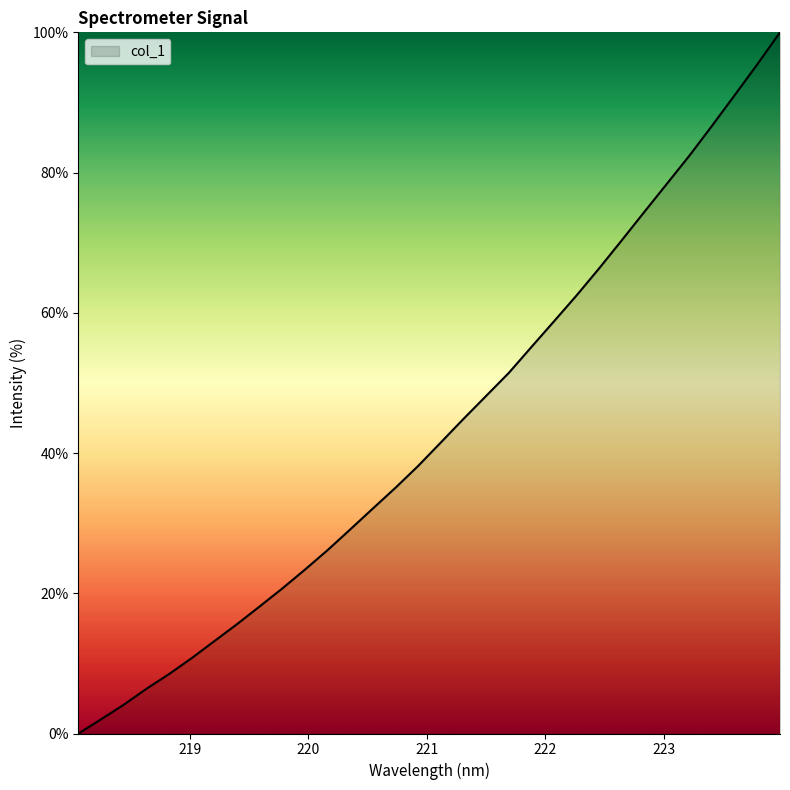

What is the greatest value displayed?

100.0